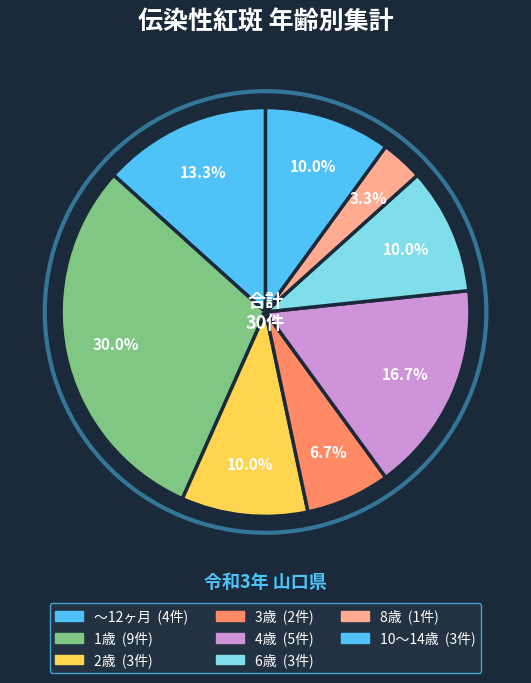

How many segments does this pie chart have?

8